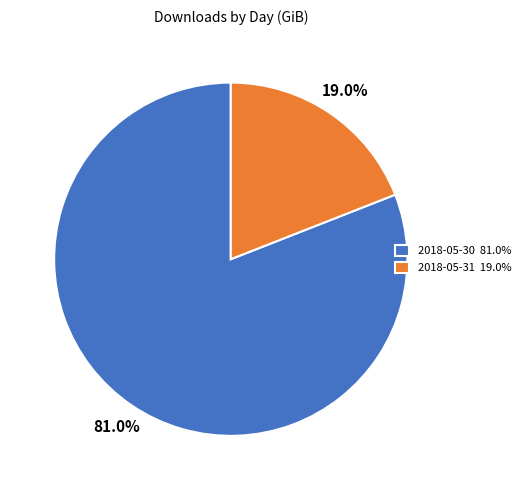

To the nearest percent, what is the difference between the 2018-05-31 and 2018-05-30 slice percentages?

62%